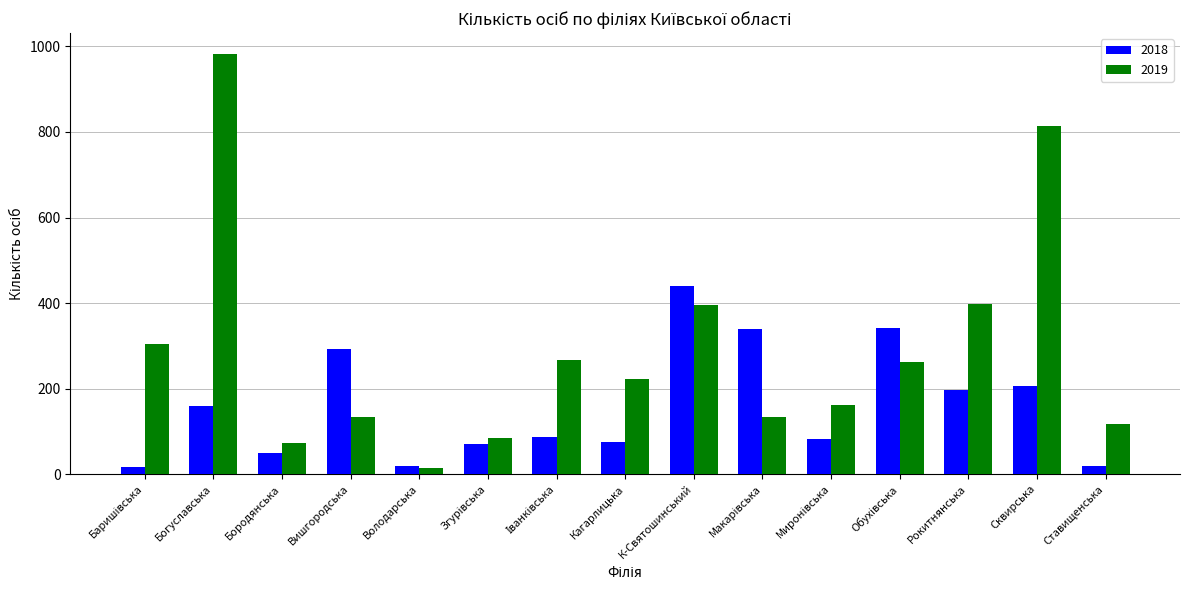

What are all the series names shown in the legend?

2018, 2019